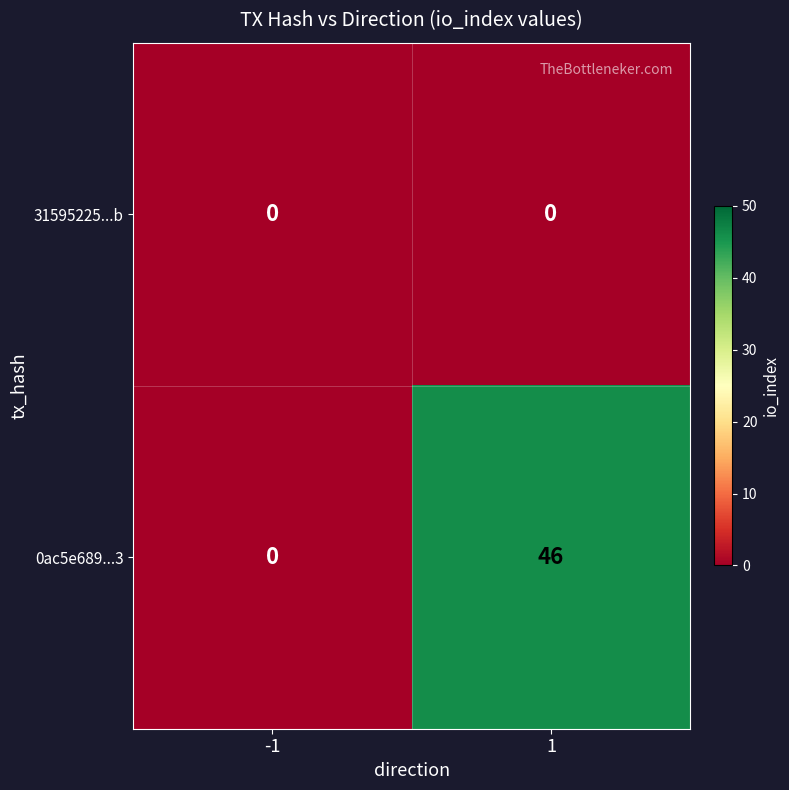

Which series has the widest spread of values?

0ac5e689...3